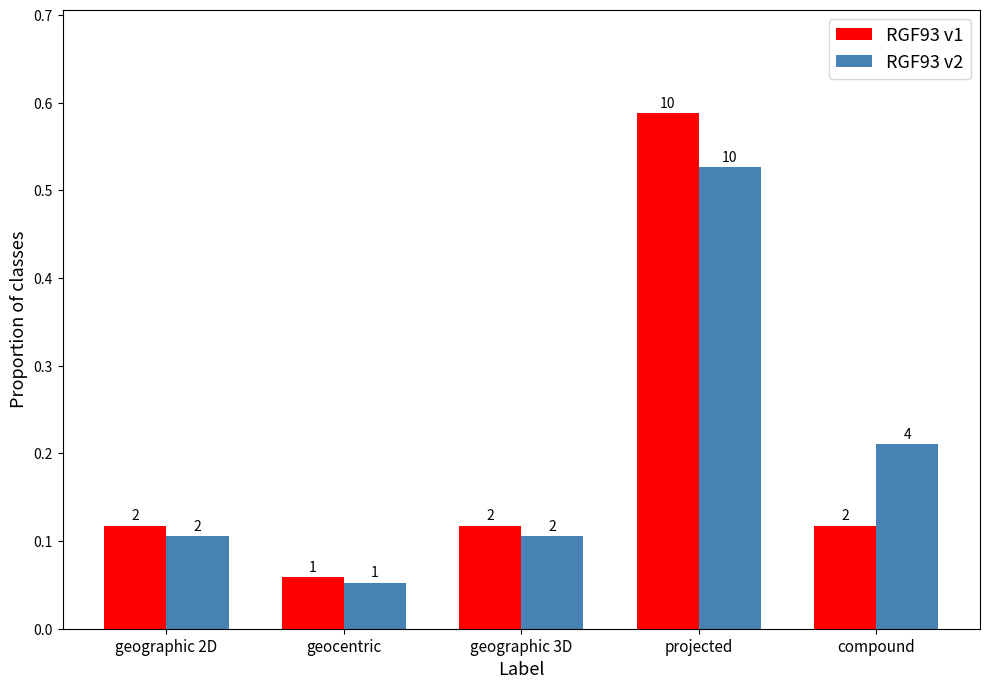

What are all the series names shown in the legend?

RGF93 v1, RGF93 v2